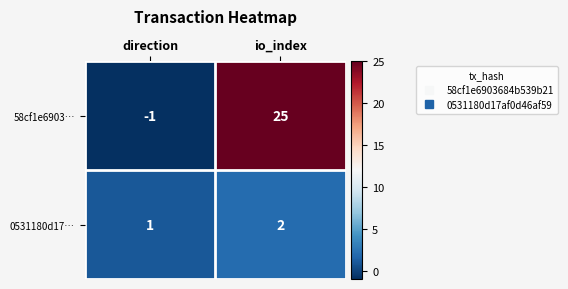

What is the sum of all 0531180d17… values?

3